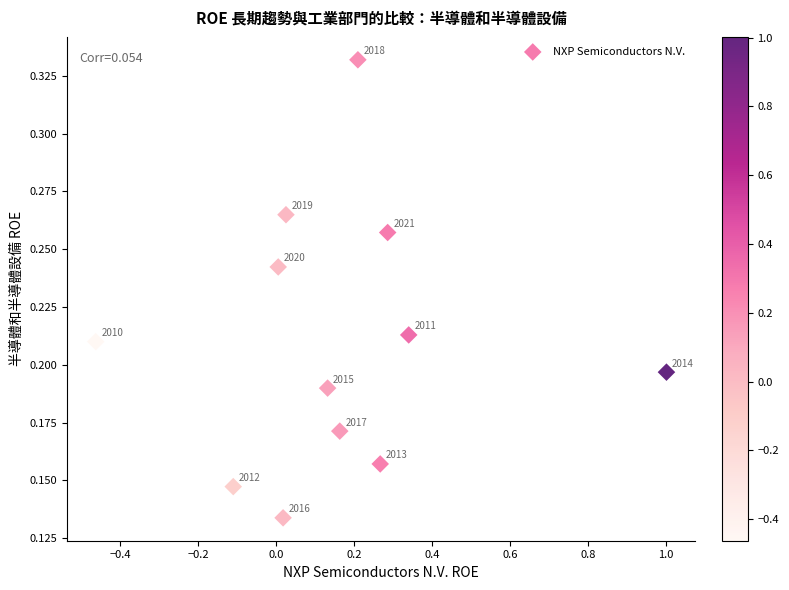

What is the range of X values (max minus min)?

1.5